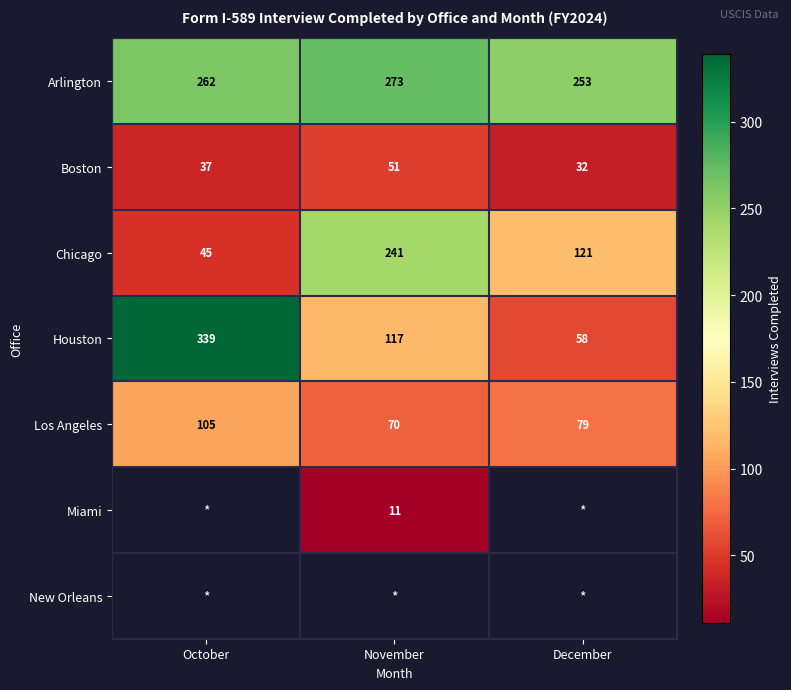

What is the sum of the Houston values at November and December?

175